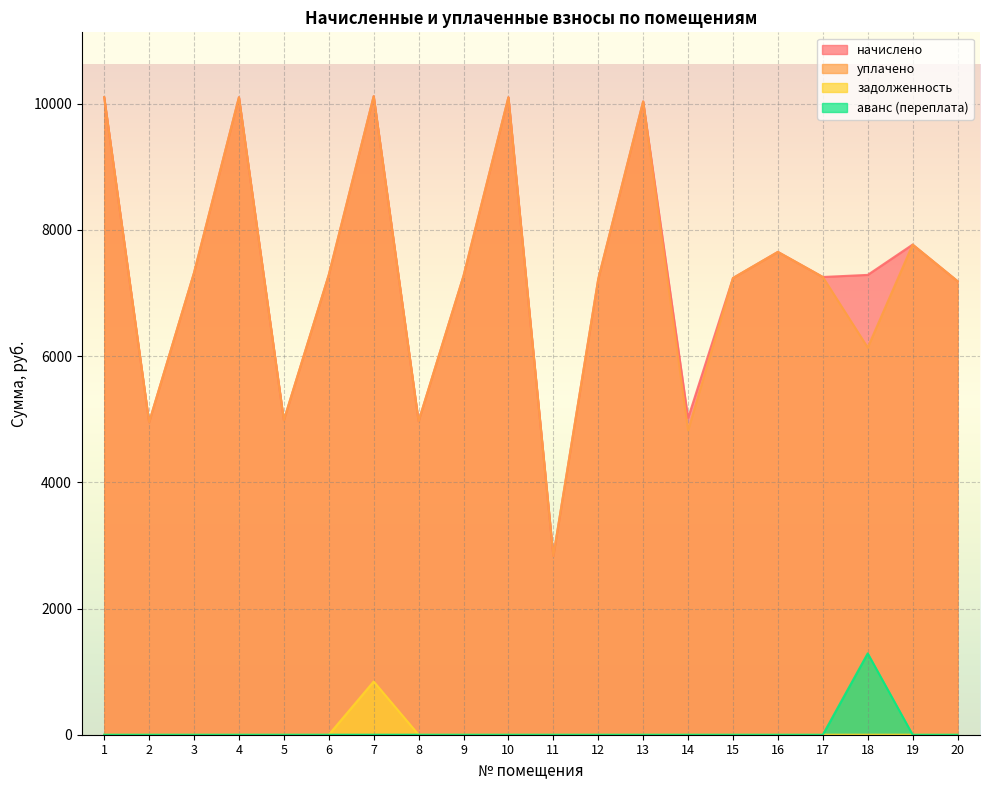

How many lines are shown in the chart?

4